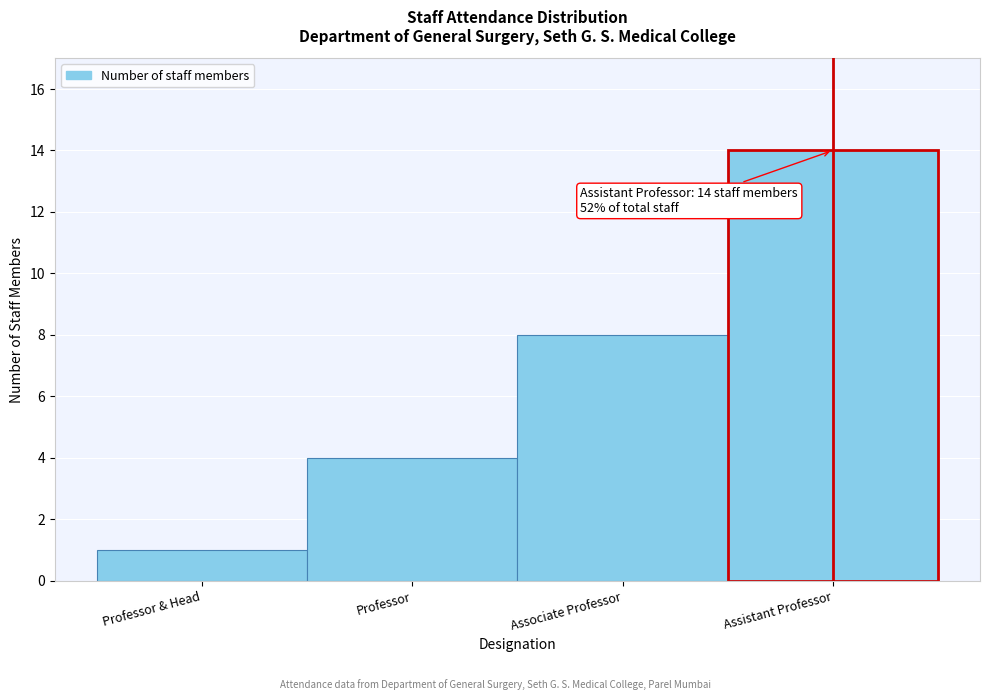

Reading left to right, what are all the values shown in this chart?

Professor & Head=1	Professor=4	Associate Professor=8	Assistant Professor=14